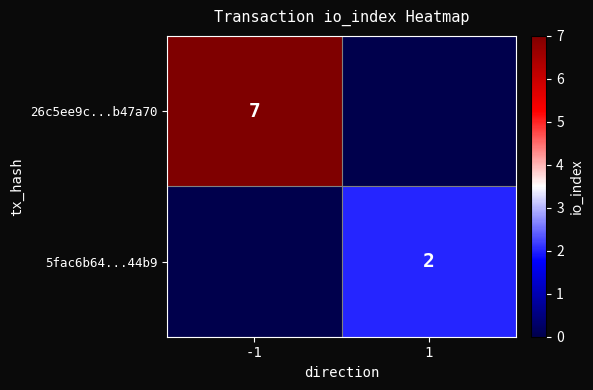

True or false: 5fac6b64...44b9 has a value of 2 at 1.

True